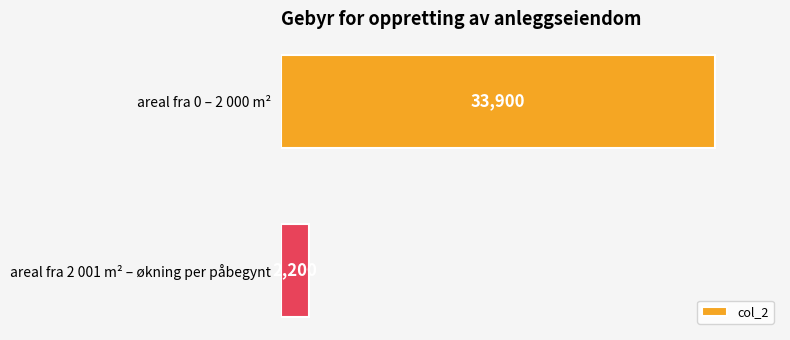

How many values are between 2200 and 33900?

2